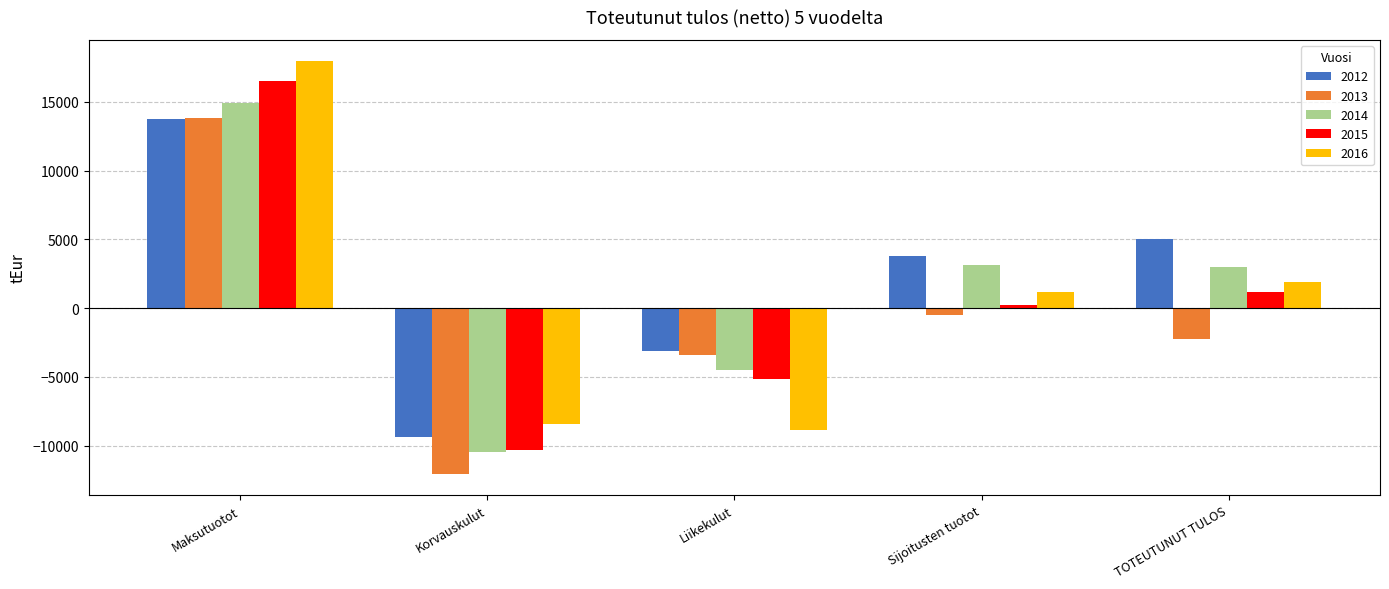

How many negative values does the 2014 series have?

2